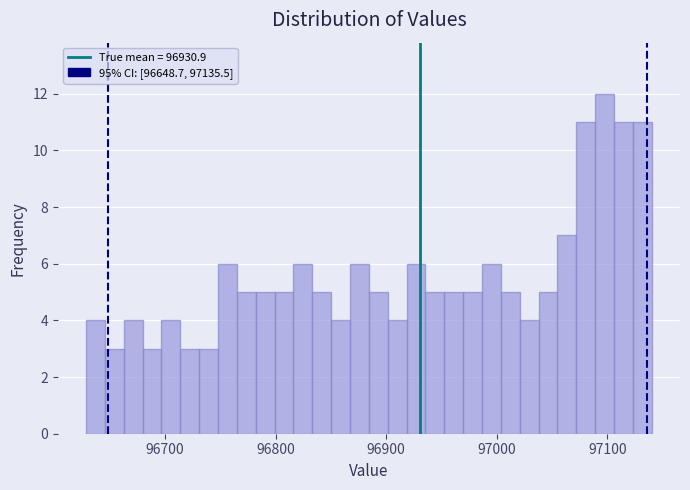

Read against the x-axis, roughly where is the centre of the tallest bar?

97100